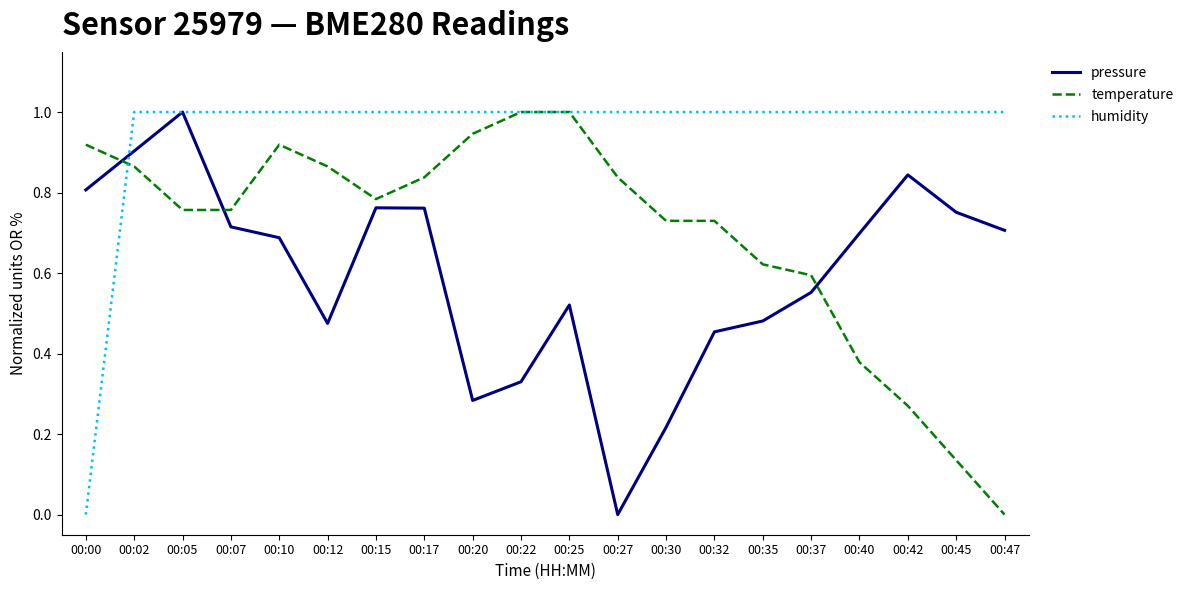

What is the total value across all series at 00:22?

2.3